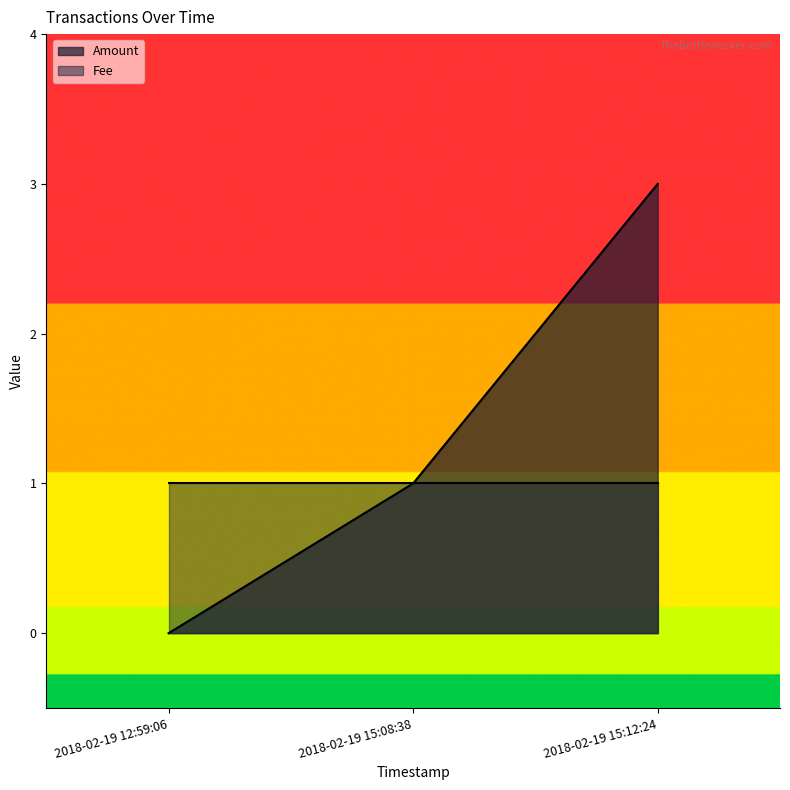

Reading right to left, list all the values displayed in this chart.

3	1	0